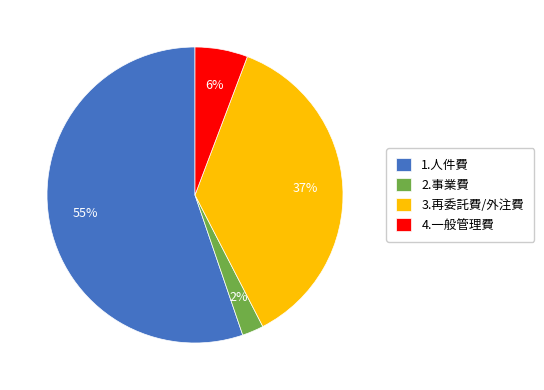

To the nearest percent, what is the average slice percentage?

25%